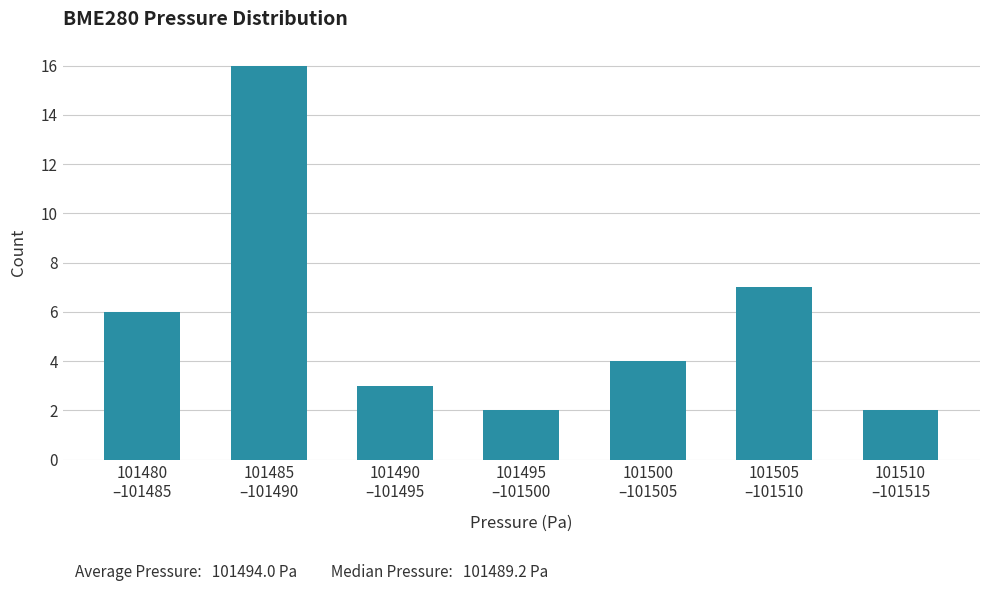

Reading left to right, list all the values displayed in this chart.

6	16	3	2	4	7	2